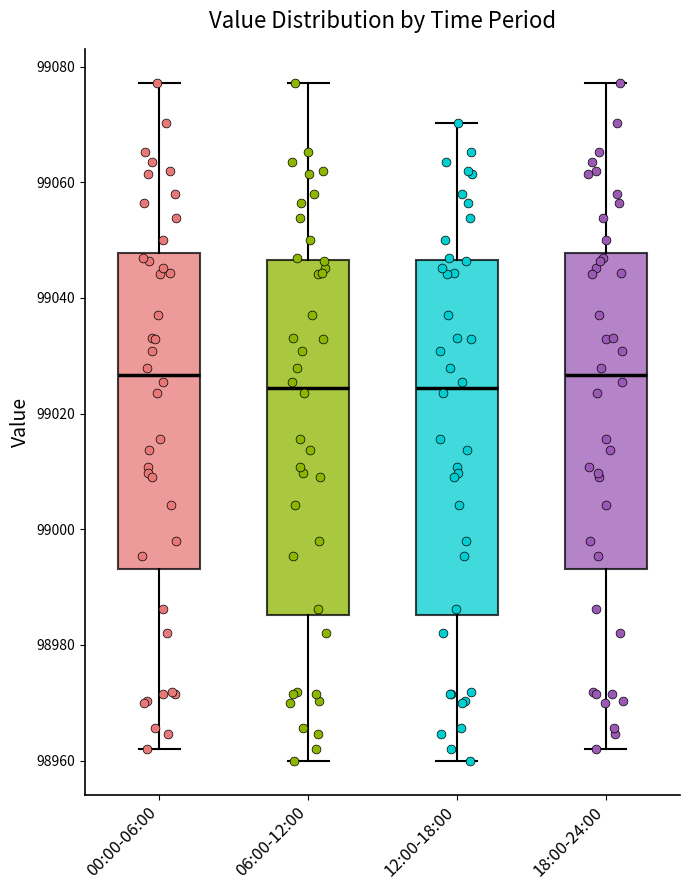

Reading left to right, read every box against the y-axis: the position of its median line, the range the box covers, and the ends of its whiskers. The values are not printed on the chart, so give them approximately, as read against the axis.

00:00-06:00: median 99026, box 98994 to 99048, whiskers 98962 to 99078
06:00-12:00: median 99024, box 98986 to 99046, whiskers 98960 to 99078
12:00-18:00: median 99024, box 98986 to 99046, whiskers 98960 to 99070
18:00-24:00: median 99026, box 98994 to 99048, whiskers 98962 to 99078